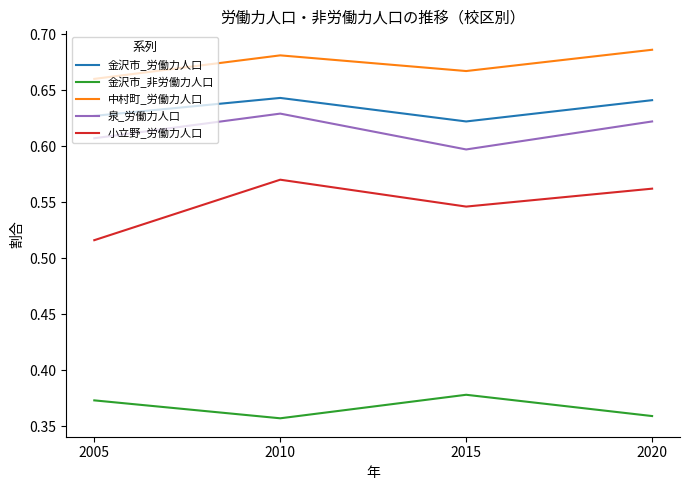

Which category has the lowest value in the 泉_労働力人口 series?

2015